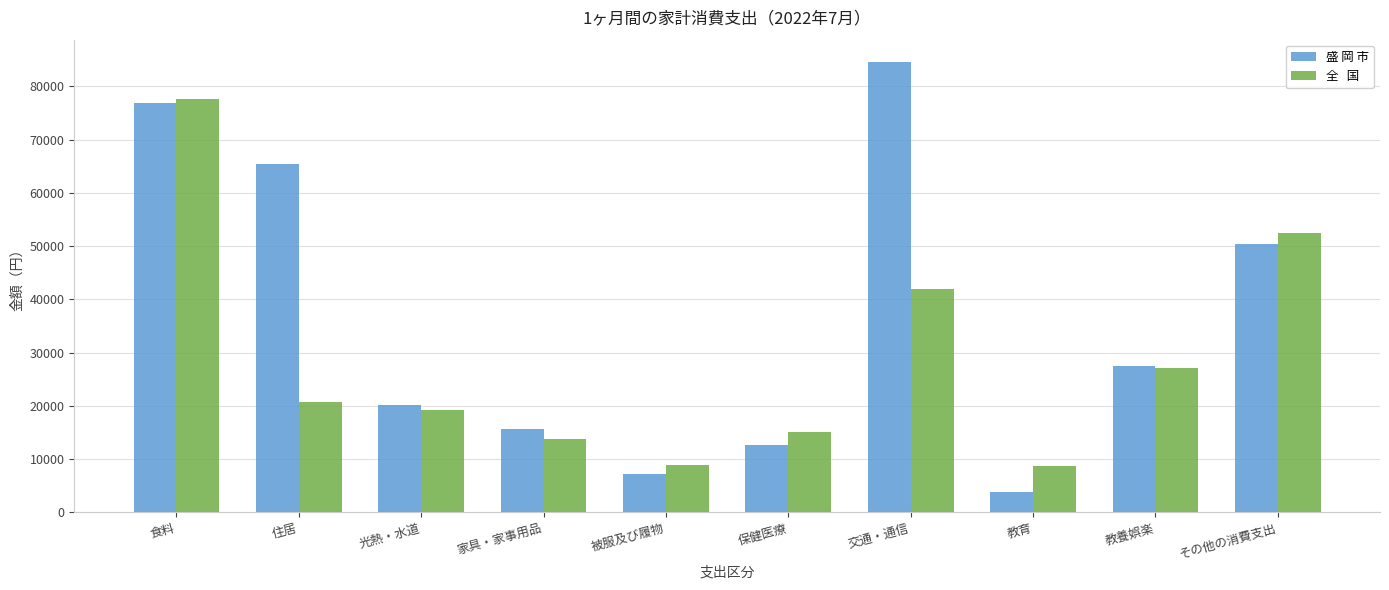

What is the spread (max minus min) of values at 保健医療?

2355